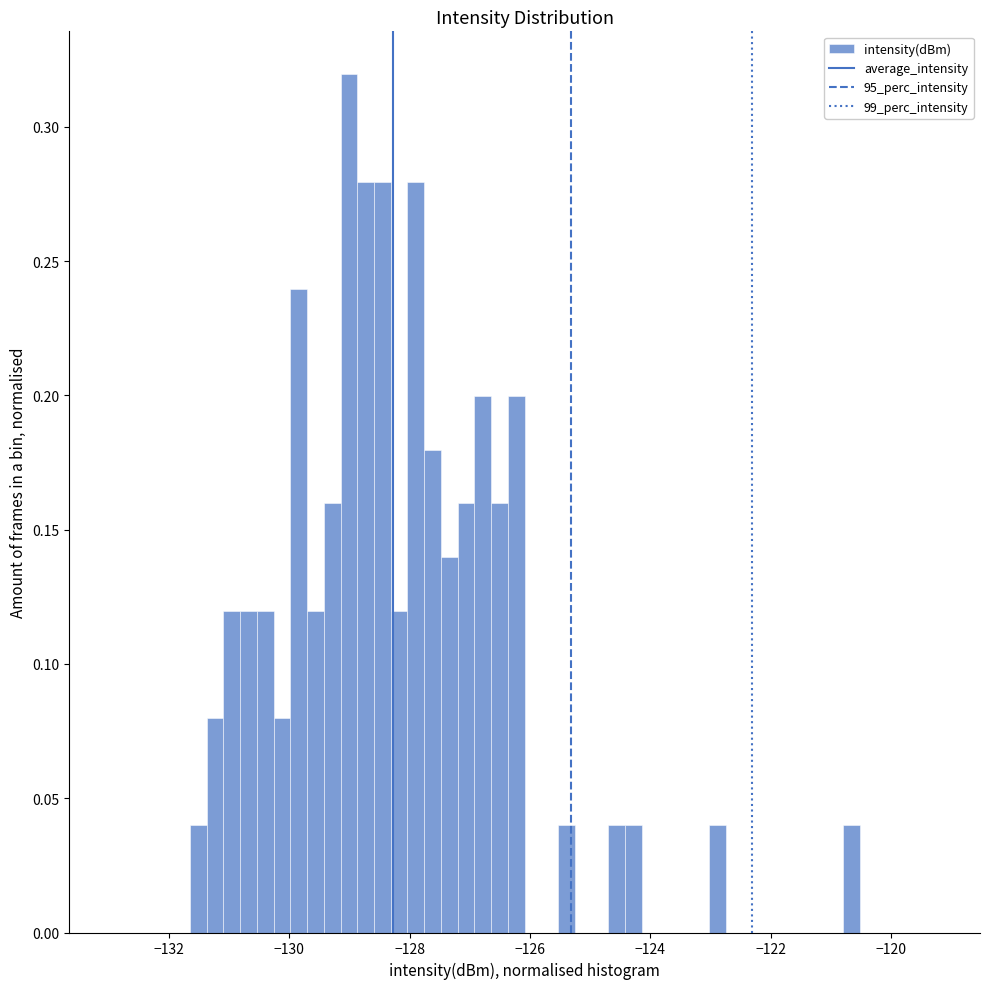

Around what value on the x-axis is the tallest bar? Give the approximate position of its centre, as read against the axis.

-129.0